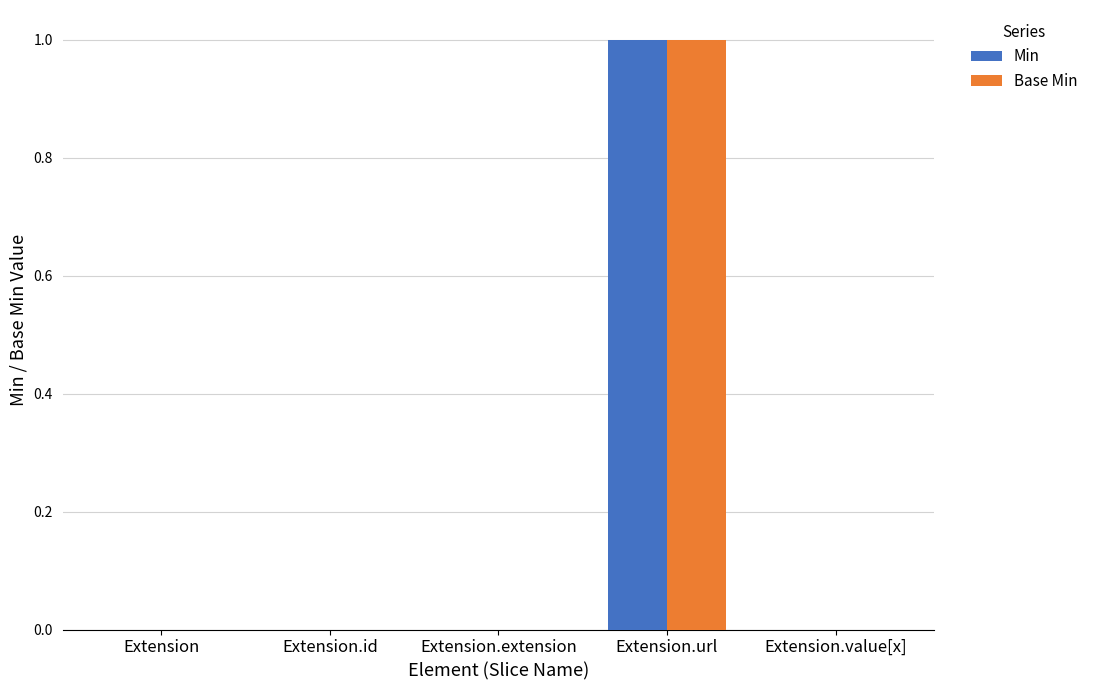

Which label corresponds to the largest value in the chart?

Extension.url